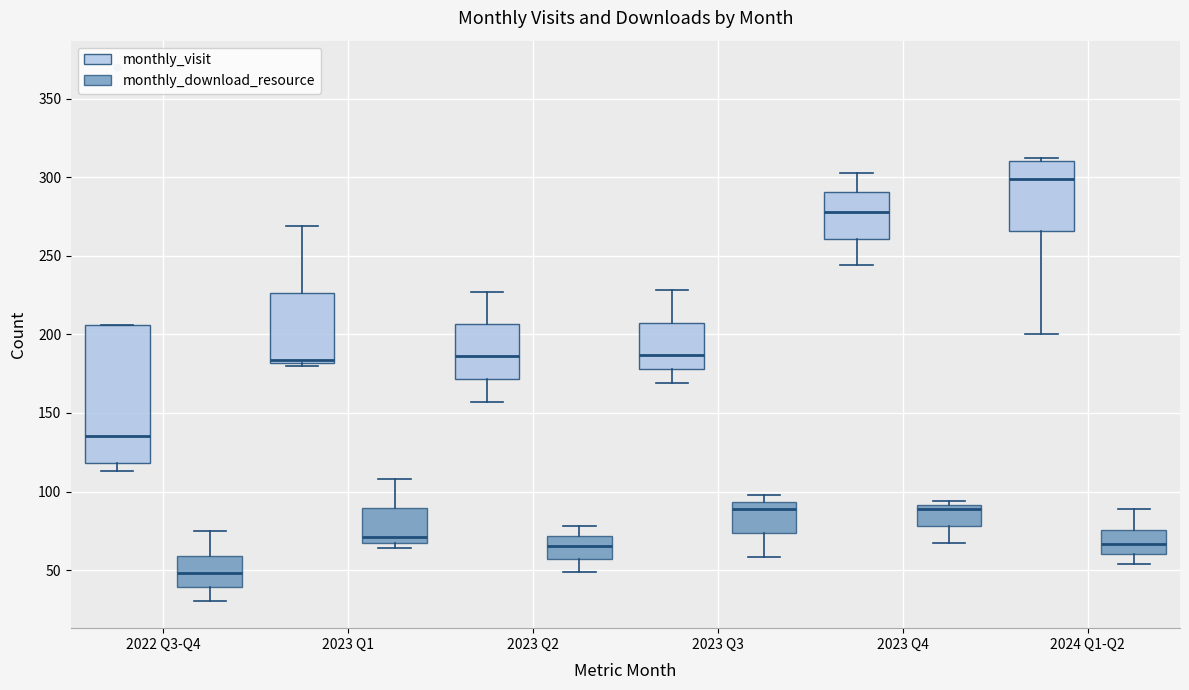

Reading left to right, transcribe this box plot: for each box, give where its median line is, the range the box spans, and where its two whiskers end, as read against the y-axis. The values are not printed on the chart, so give them approximately, as read against the axis.

2022 Q3-Q4 (monthly_visit): median 135, box 120 to 205, whiskers 115 to 205
2022 Q3-Q4 (monthly_download_resource): median 50, box 40 to 60, whiskers 30 to 75
2023 Q1 (monthly_visit): median 185, box 180 to 225, whiskers 180 (just below the box's lower edge) to 270
2023 Q1 (monthly_download_resource): median 70 (just above the box's lower edge), box 70 to 90, whiskers 65 to 110
2023 Q2 (monthly_visit): median 185, box 170 to 205, whiskers 155 to 225
2023 Q2 (monthly_download_resource): median 65, box 55 to 70, whiskers 50 to 80
2023 Q3 (monthly_visit): median 185, box 180 to 210, whiskers 170 to 230
2023 Q3 (monthly_download_resource): median 90, box 75 to 95, whiskers 60 to 100
2023 Q4 (monthly_visit): median 280, box 260 to 290, whiskers 245 to 305
2023 Q4 (monthly_download_resource): median 90 (just below the box's upper edge), box 80 to 90, whiskers 65 to 95
2024 Q1-Q2 (monthly_visit): median 300, box 265 to 310, whiskers 200 to 310
2024 Q1-Q2 (monthly_download_resource): median 65, box 60 to 75, whiskers 55 to 90